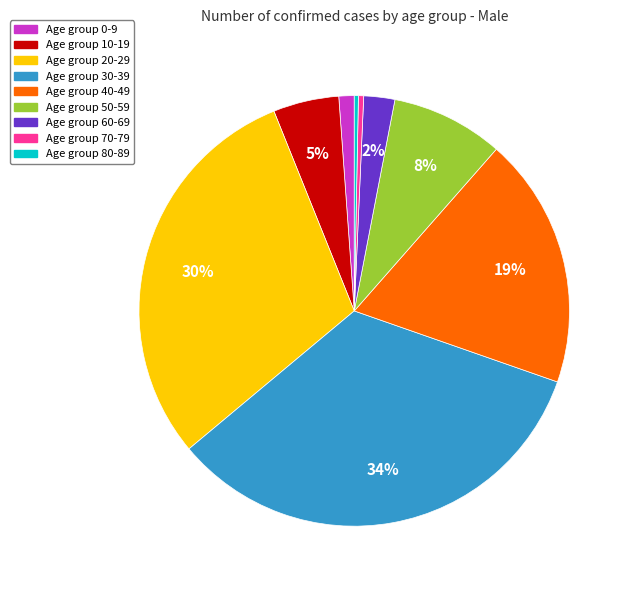

To the nearest percent, what is the average slice percentage?

11%